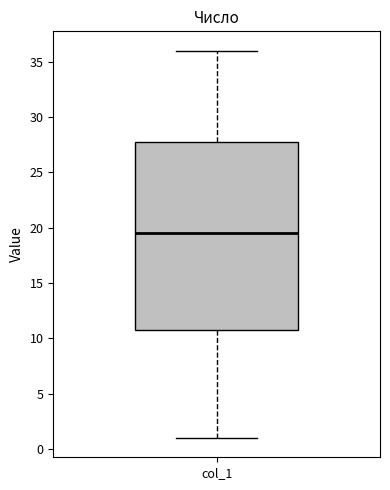

Where does the upper whisker of the box for col_1 end on the y-axis? The values are not printed on the chart, so give them approximately, as read against the axis.

36.0